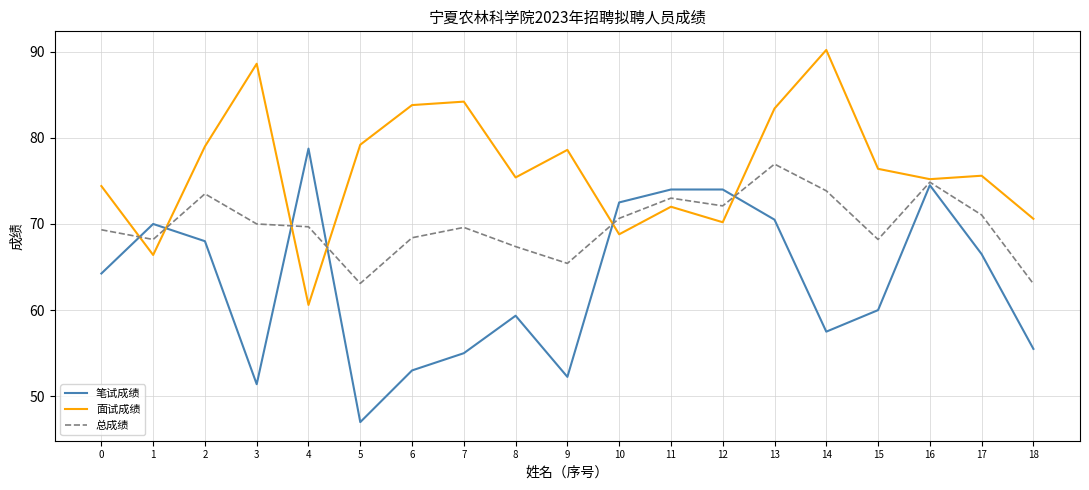

What is the spread (max minus min) of values at 5?

32.2